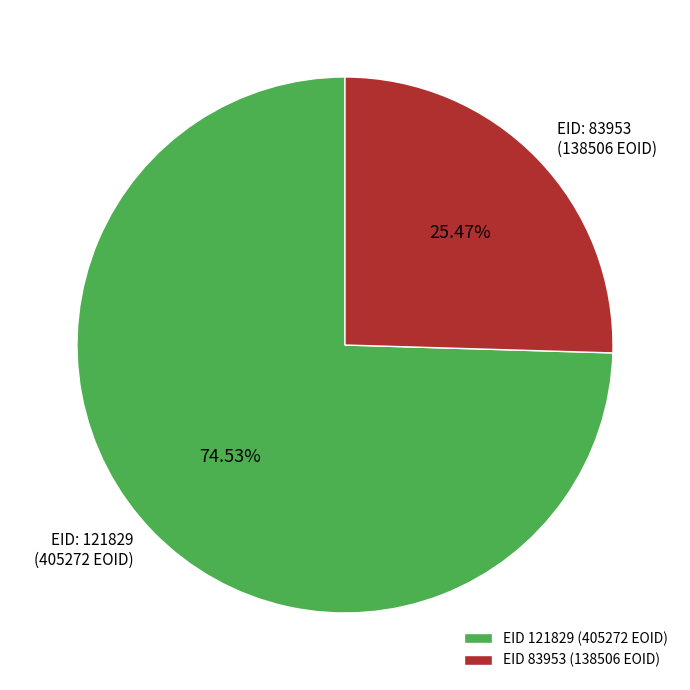

Which has a higher value, EID: 83953 (138506 EOID) or EID: 121829 (405272 EOID)?

EID: 121829 (405272 EOID)